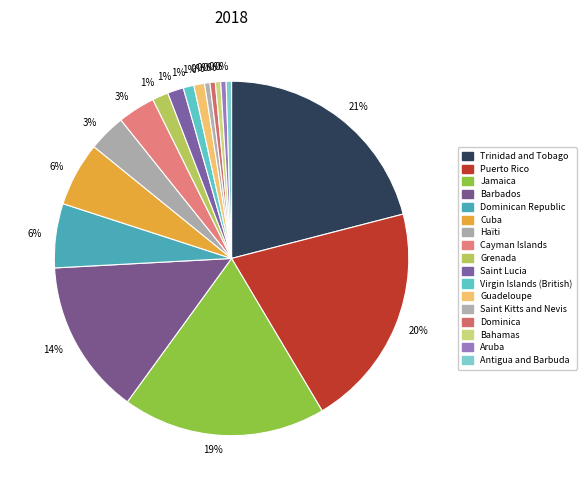

Count the number of slices in the pie.

17